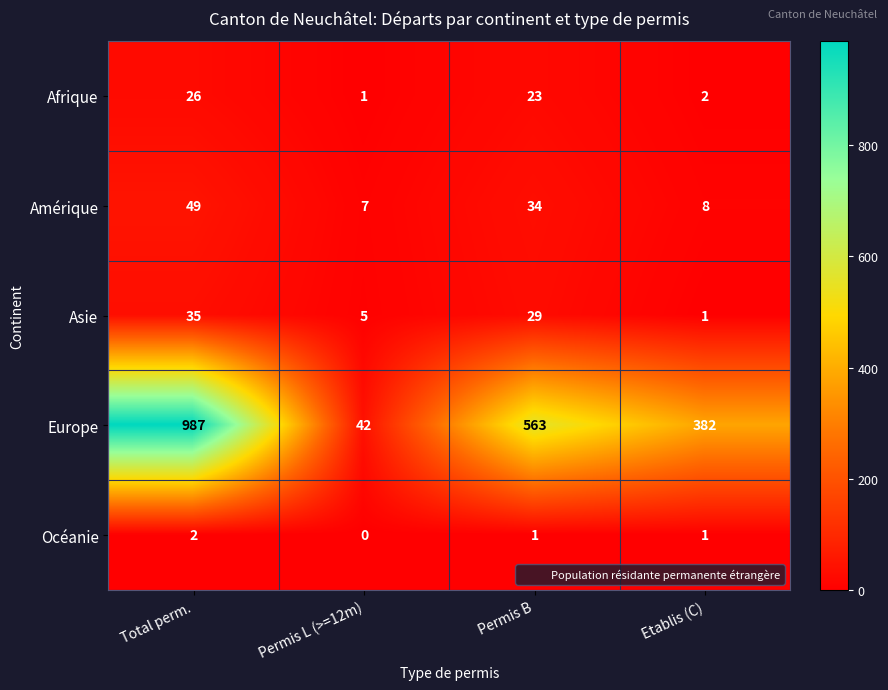

At Permis B, list the series in order from largest to smallest.

Europe, Amérique, Asie, Afrique, Océanie